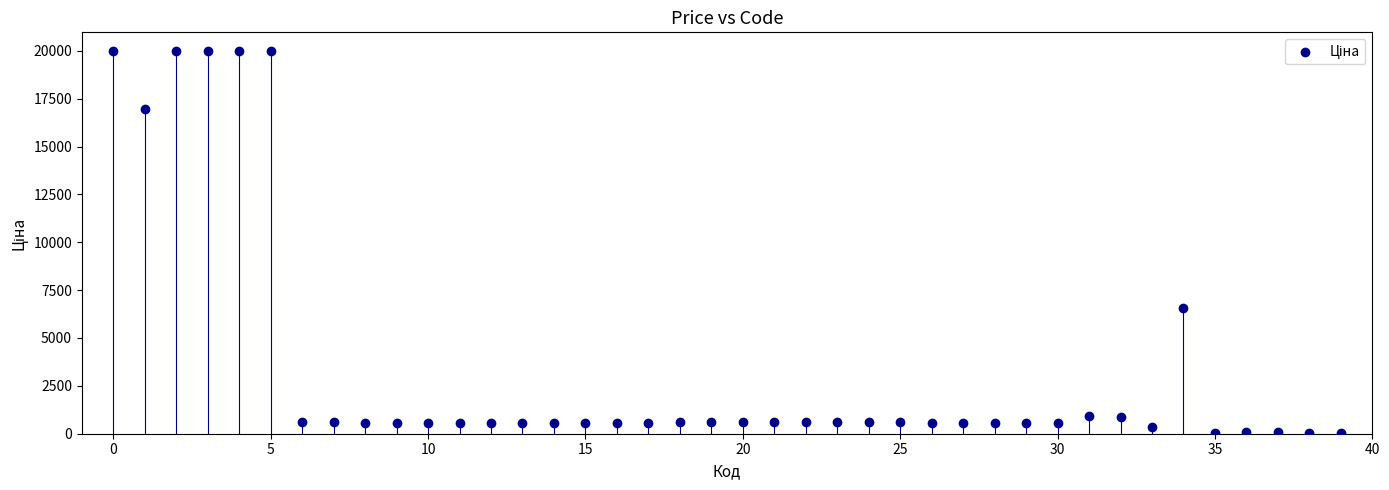

What Y value in the scatter plot is closest to 9990?

6568.8